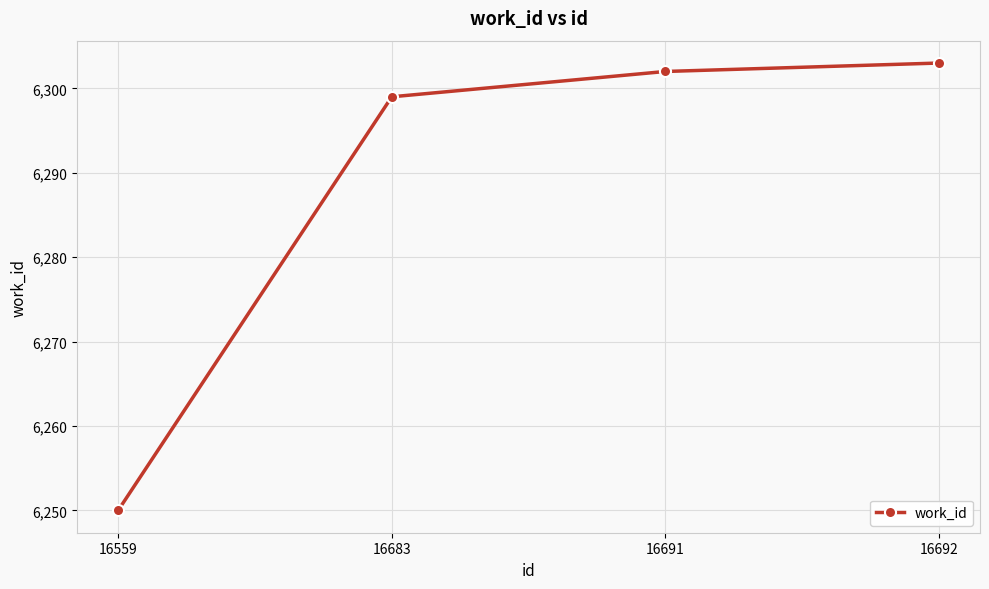

Reading right to left, extract all data points from this chart.

16692=6303	16691=6302	16683=6299	16559=6250